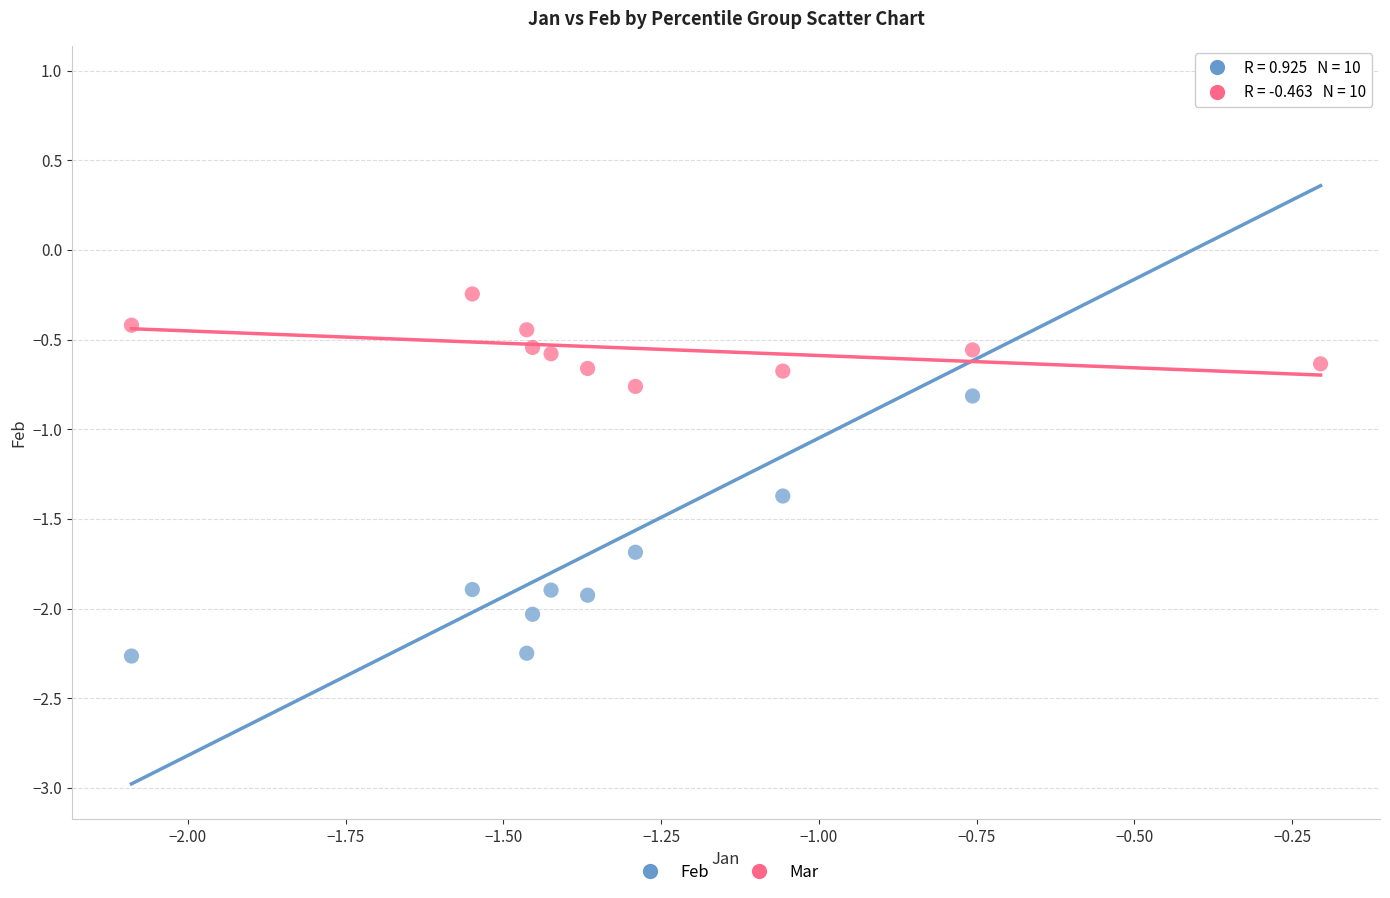

What are all the series names shown in the legend?

Feb, Mar